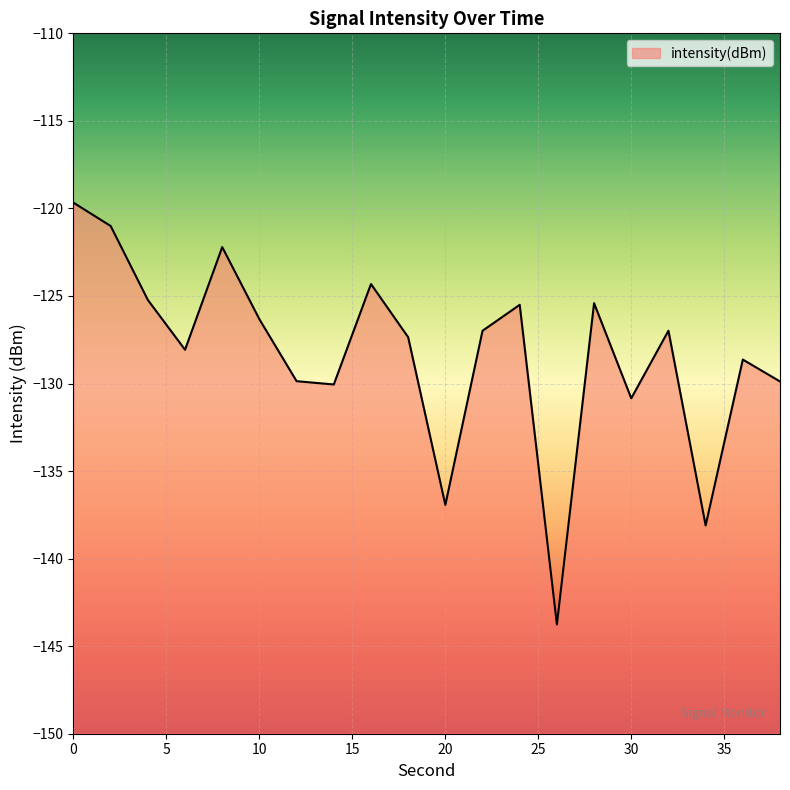

Rank the categories by value from lowest to highest.

26, 34, 20, 30, 14, 38, 12, 36, 6, 18, 22, 32, 10, 24, 28, 4, 16, 8, 2, 0